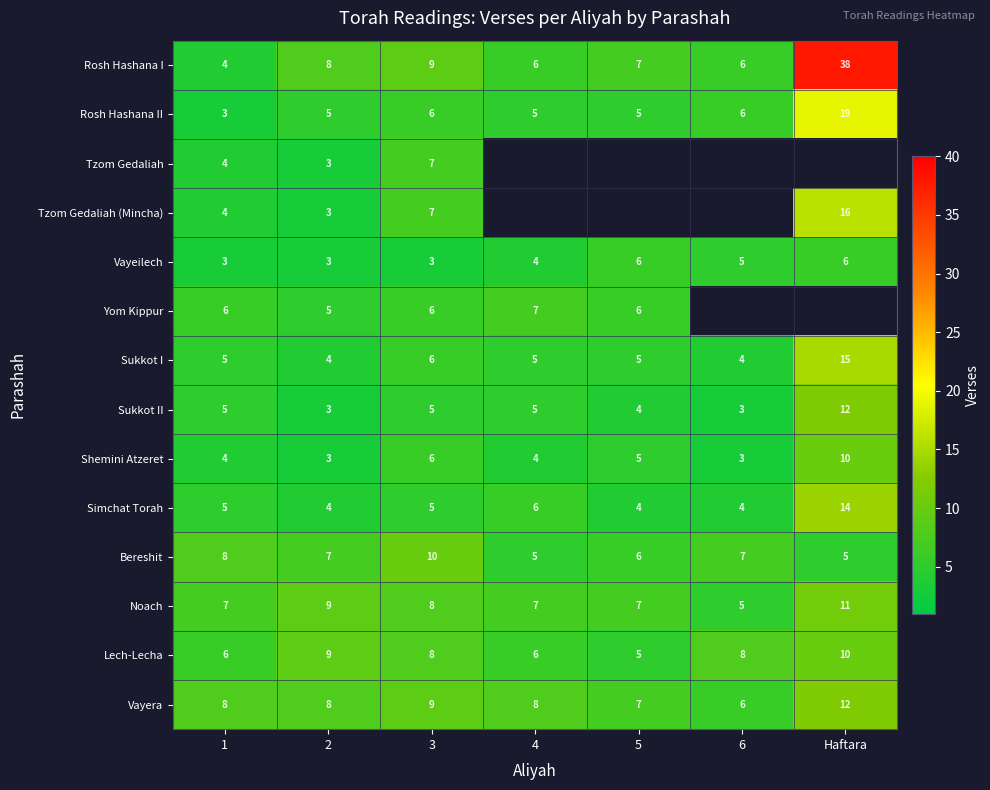

Which label corresponds to the largest value in the chart?

Haftara